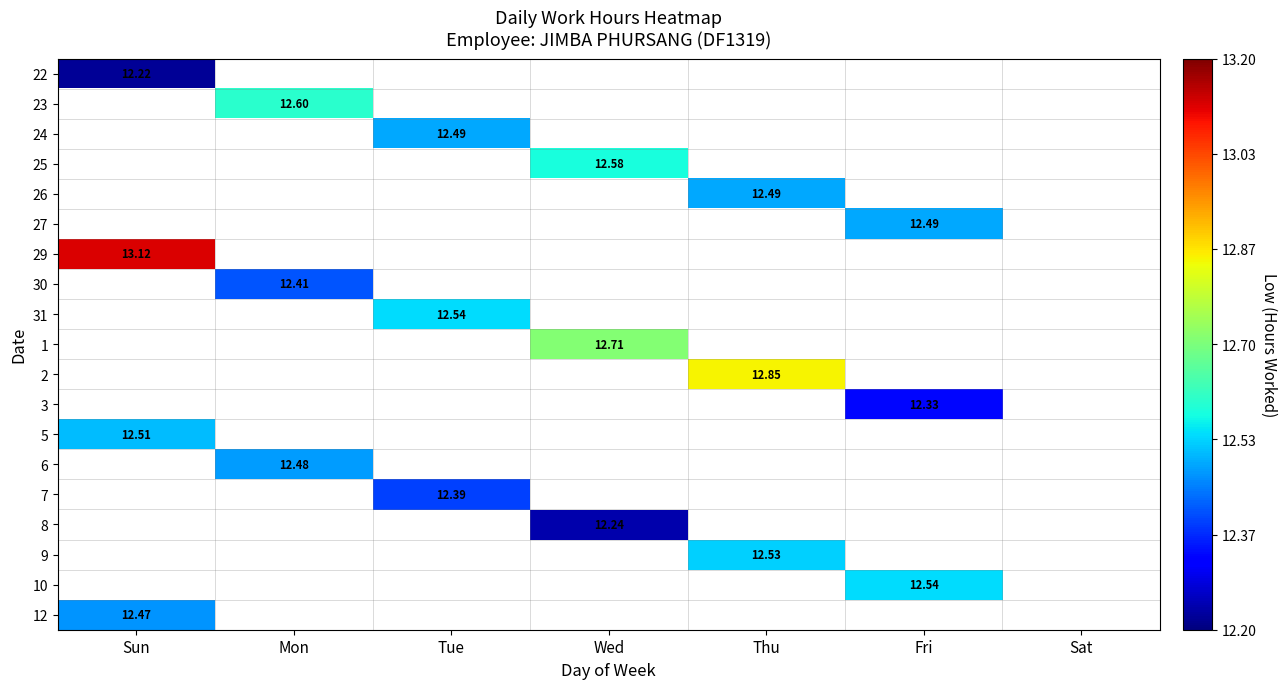

Which series has the largest range (max minus min)?

22